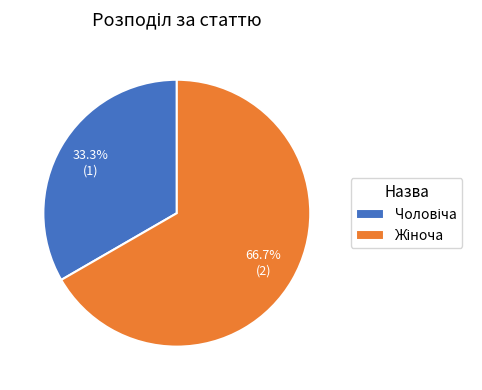

Does any single category account for the majority?

Yes